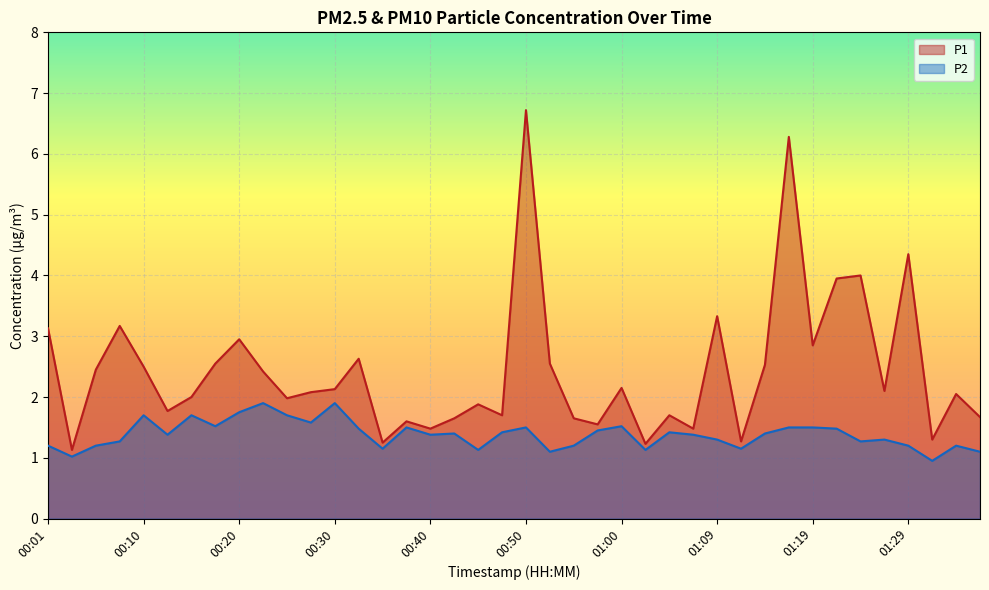

The P2 series shows 0.7 at 00:40. True or false?

False